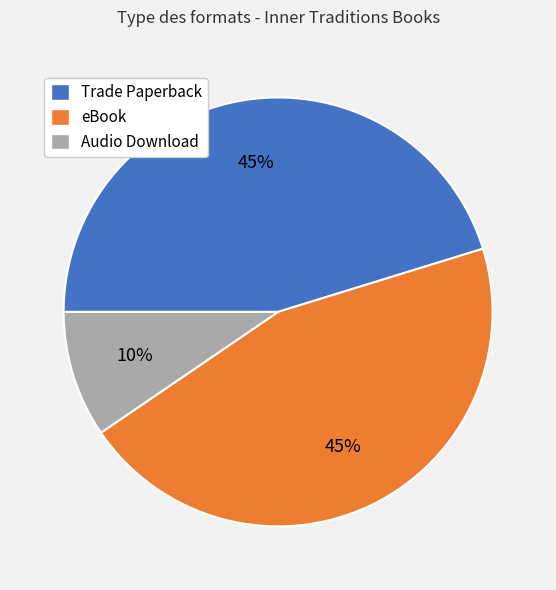

Combined, do eBook and Audio Download account for over 50%?

Yes